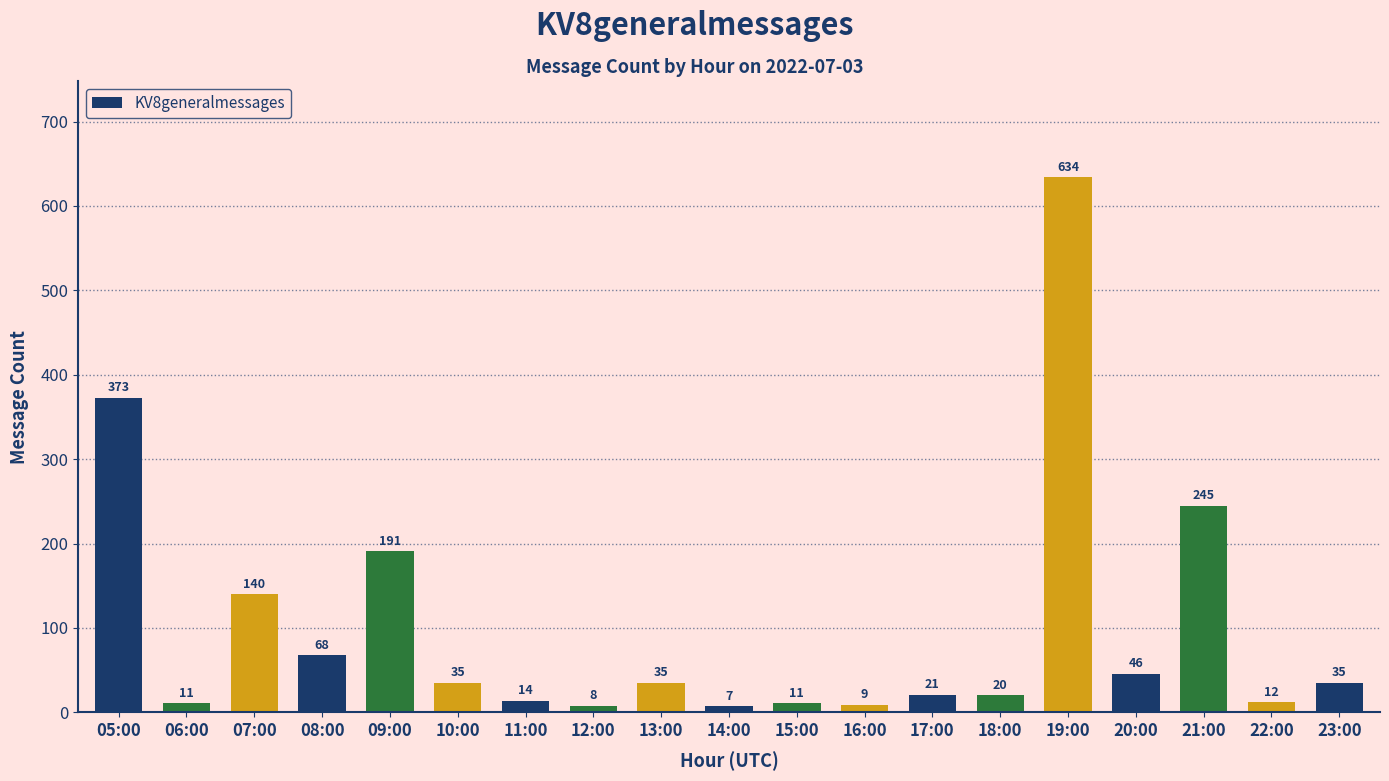

The value at 13:00 is 58. True or false?

False